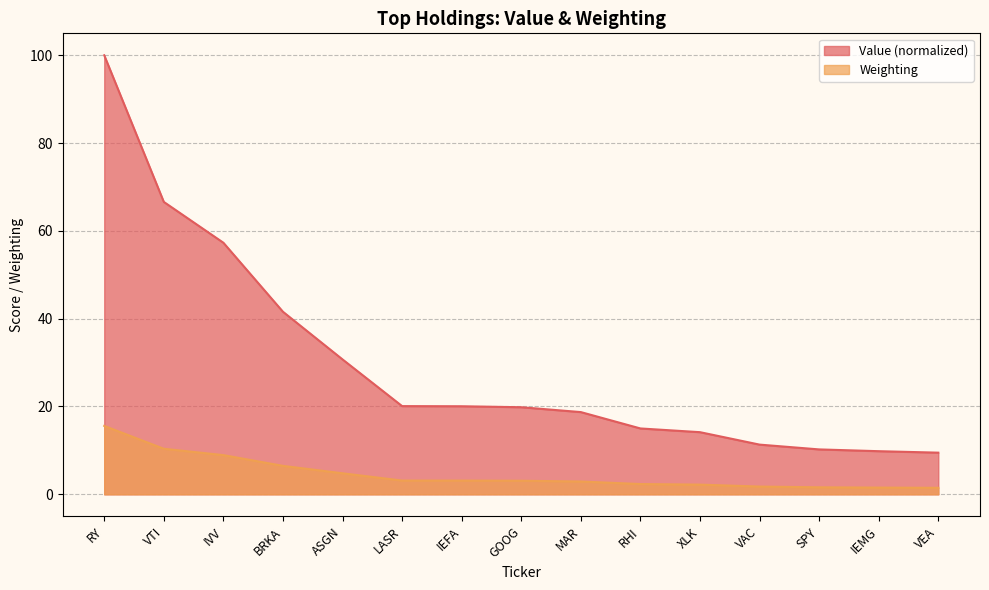

List the series in order of their peak value, lowest first.

Weighting, Value (normalized)